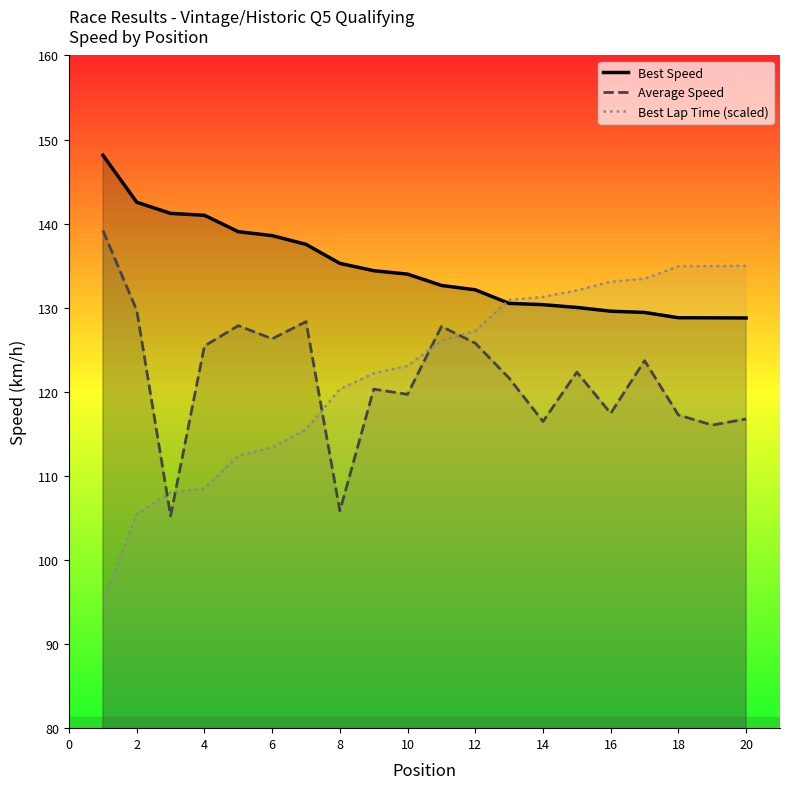

What is the lowest value of the Best Speed series?

128.8